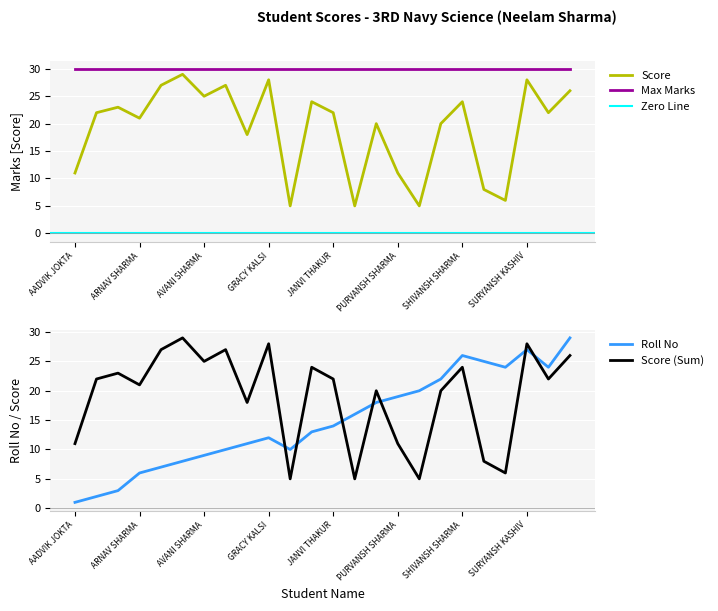

Where does the Roll No series first go above 14?

NAVYA